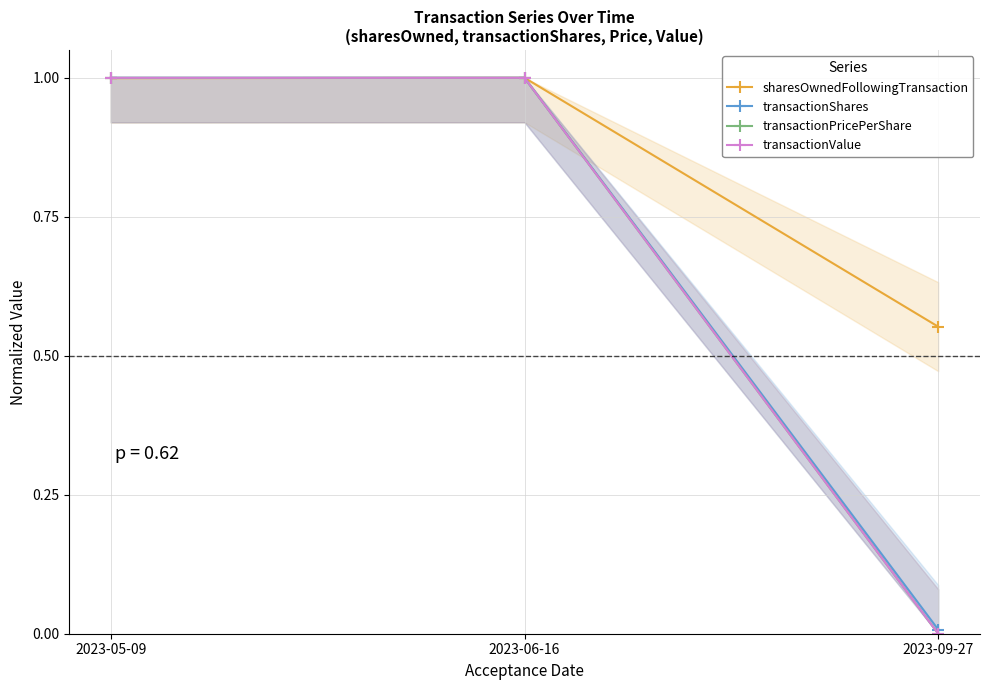

At which category is the sum across all series the highest?

2023-06-16